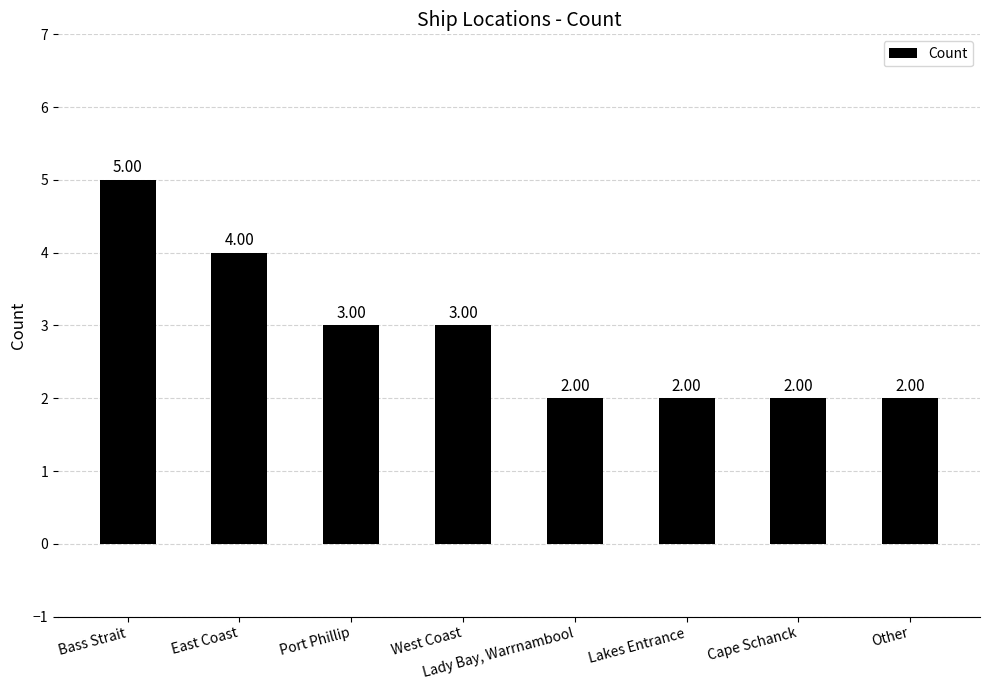

What is the label of the 7th bar from the right?

East Coast